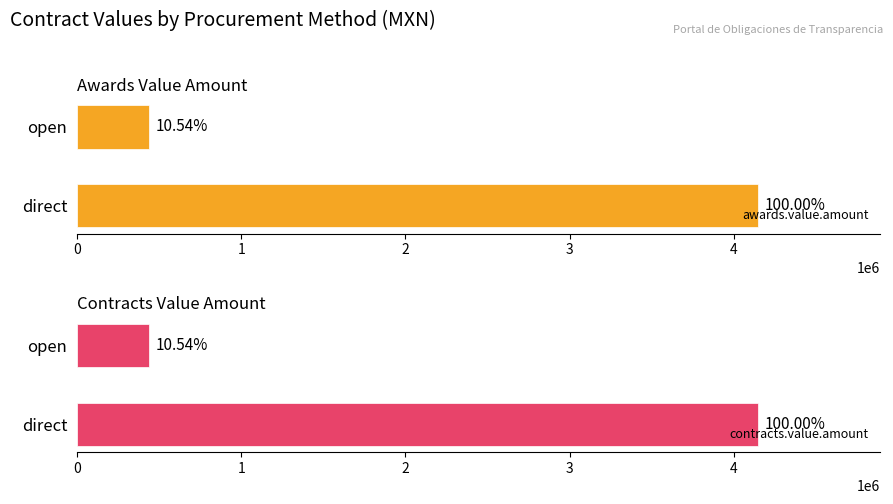

How many bars are there in each group?

2